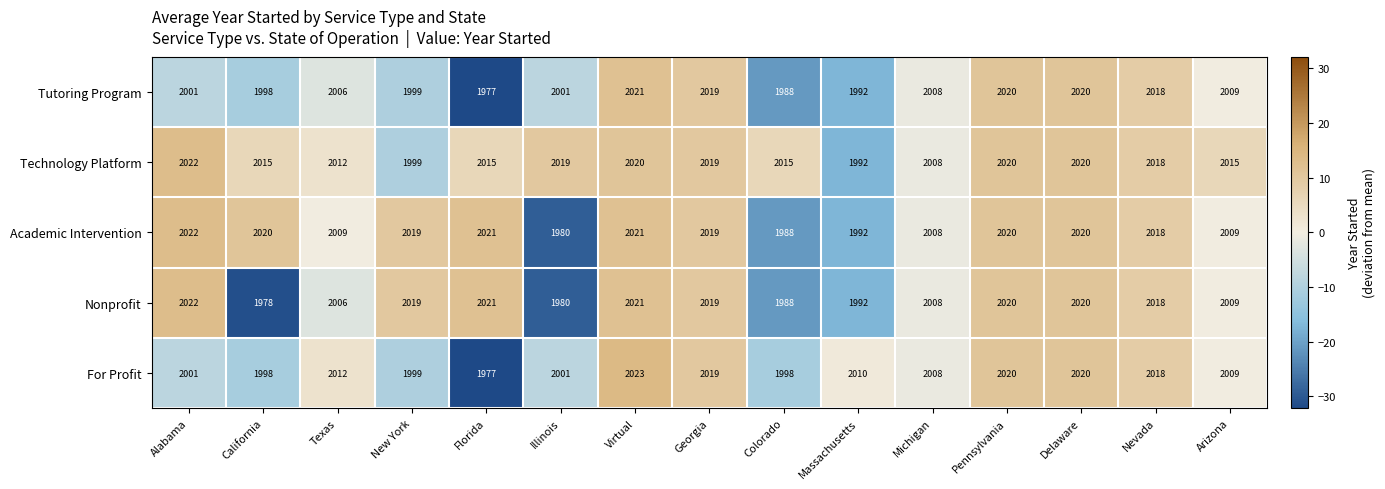

How many data points does each series have?

15